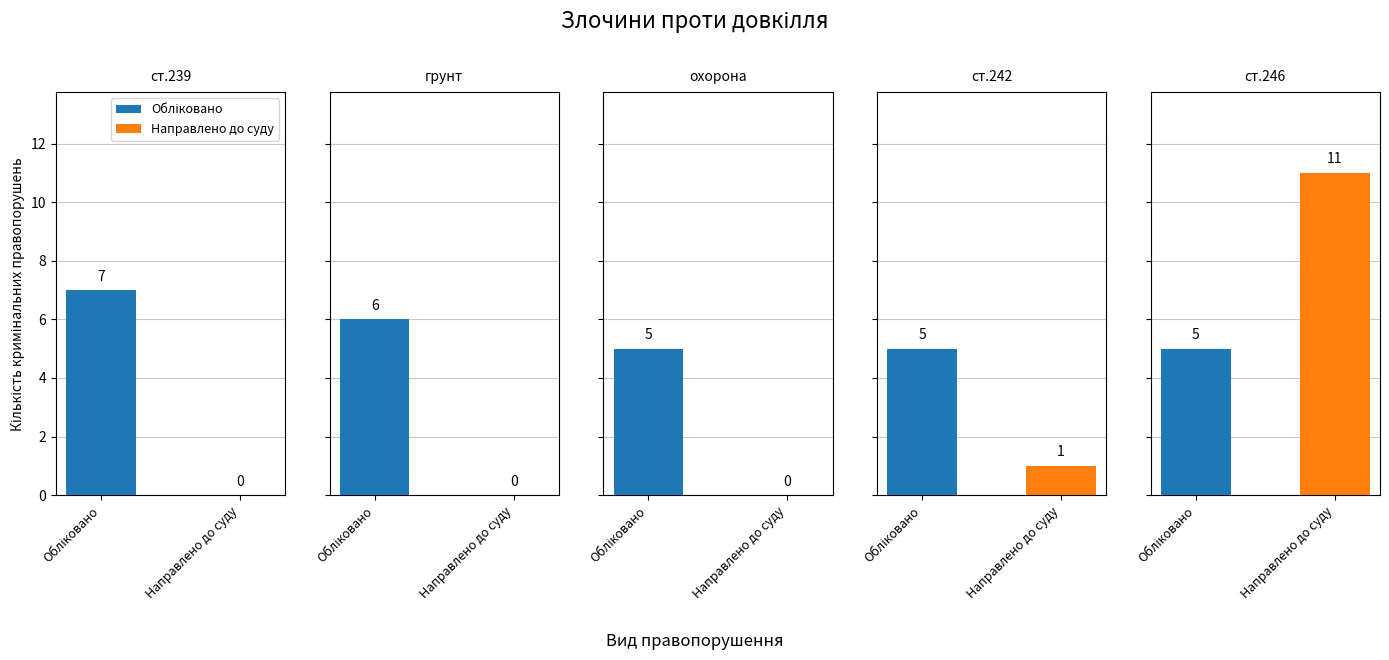

List the series in order of their overall mean, highest first.

Обліковано, Направлено до суду